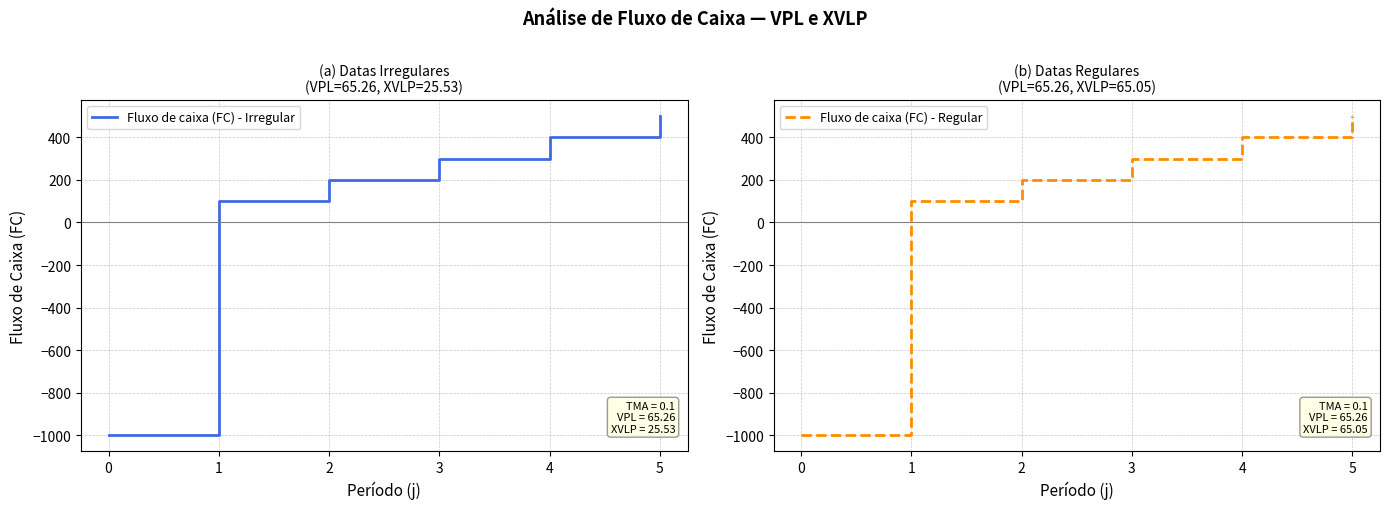

What is the sum of the Fluxo de caixa (FC) - Irregular values at 2 and 4?

600